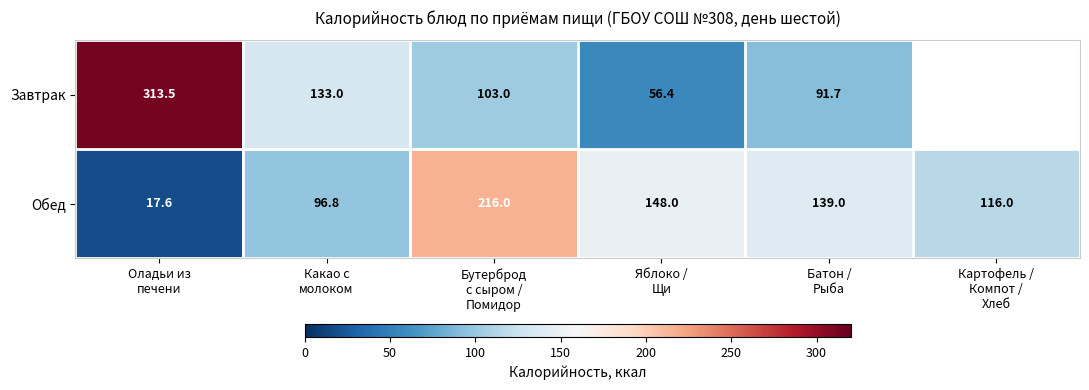

At which category is the sum across all series the highest?

Оладьи из
печени